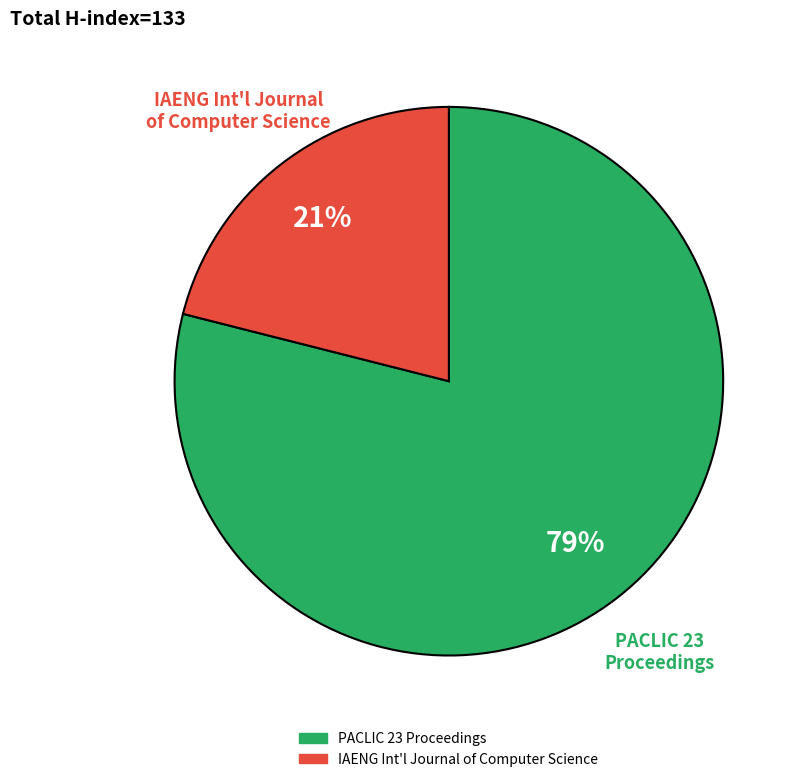

Is there a majority slice in this chart?

Yes